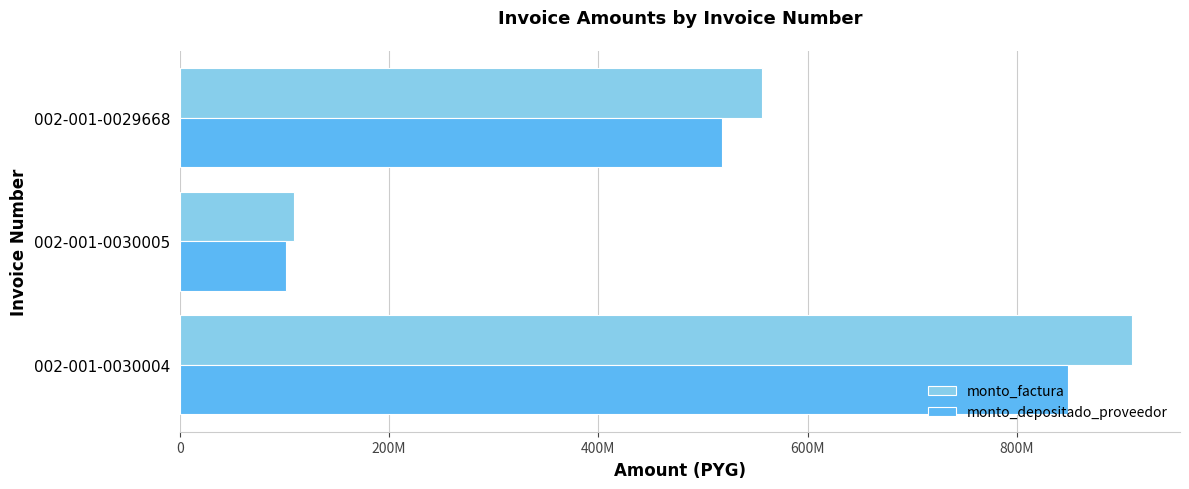

Reading left to right, what are all the values shown in this chart?

monto_factura: 910328070	108718940	556360075
monto_depositado_proveedor: 848425761	101326052	518527591